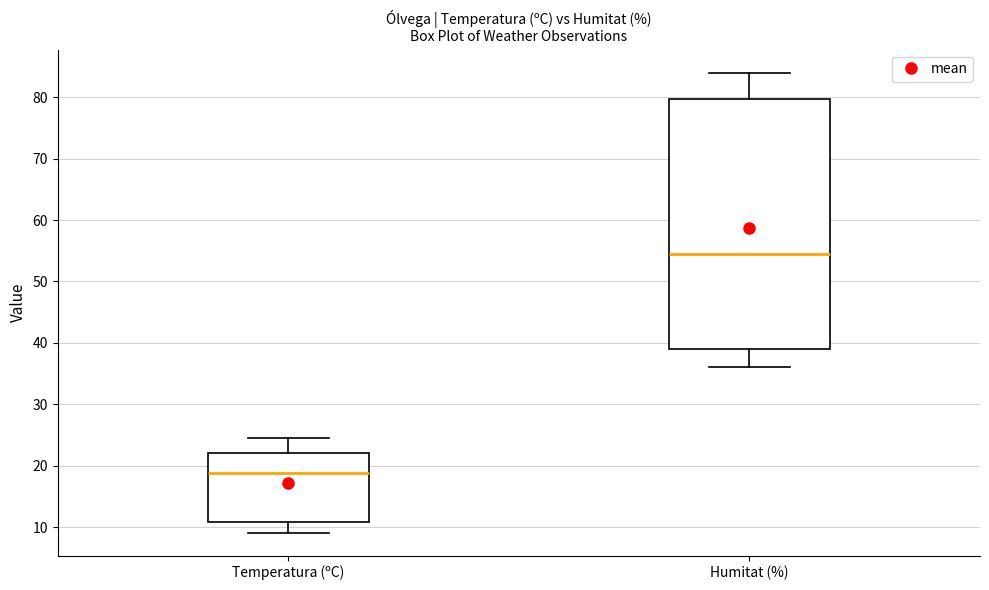

Reading left to right, read every box against the y-axis: the position of its median line, the range the box covers, and the ends of its whiskers. The values are not printed on the chart, so give them approximately, as read against the axis.

Temperatura (ºC): median 19, box 11 to 22, whiskers 9 to 25
Humitat (%): median 55, box 39 to 80, whiskers 36 to 84